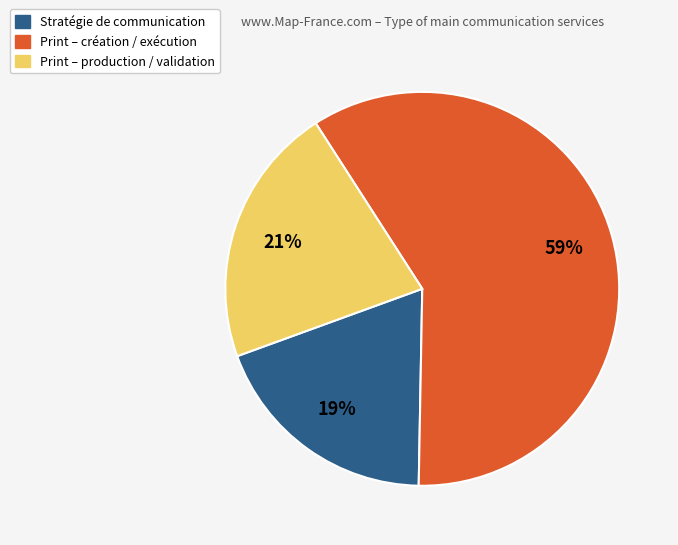

Count the number of slices in the pie.

3